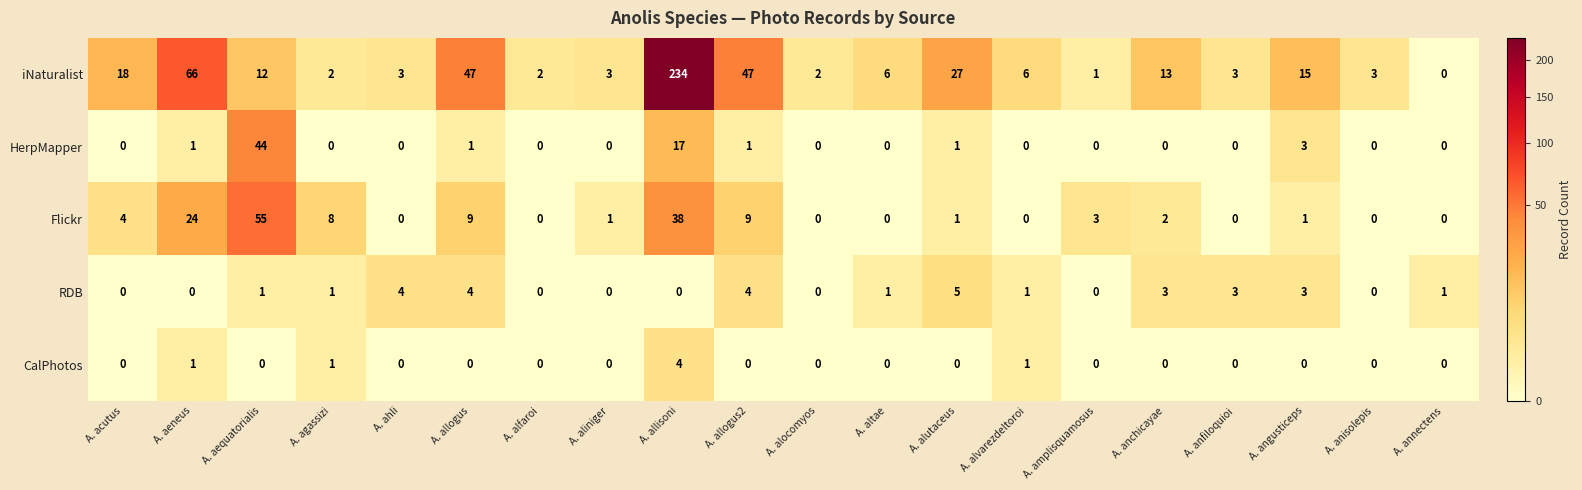

What is the sum of the Flickr values at A. allogus and A. amplisquamosus?

12